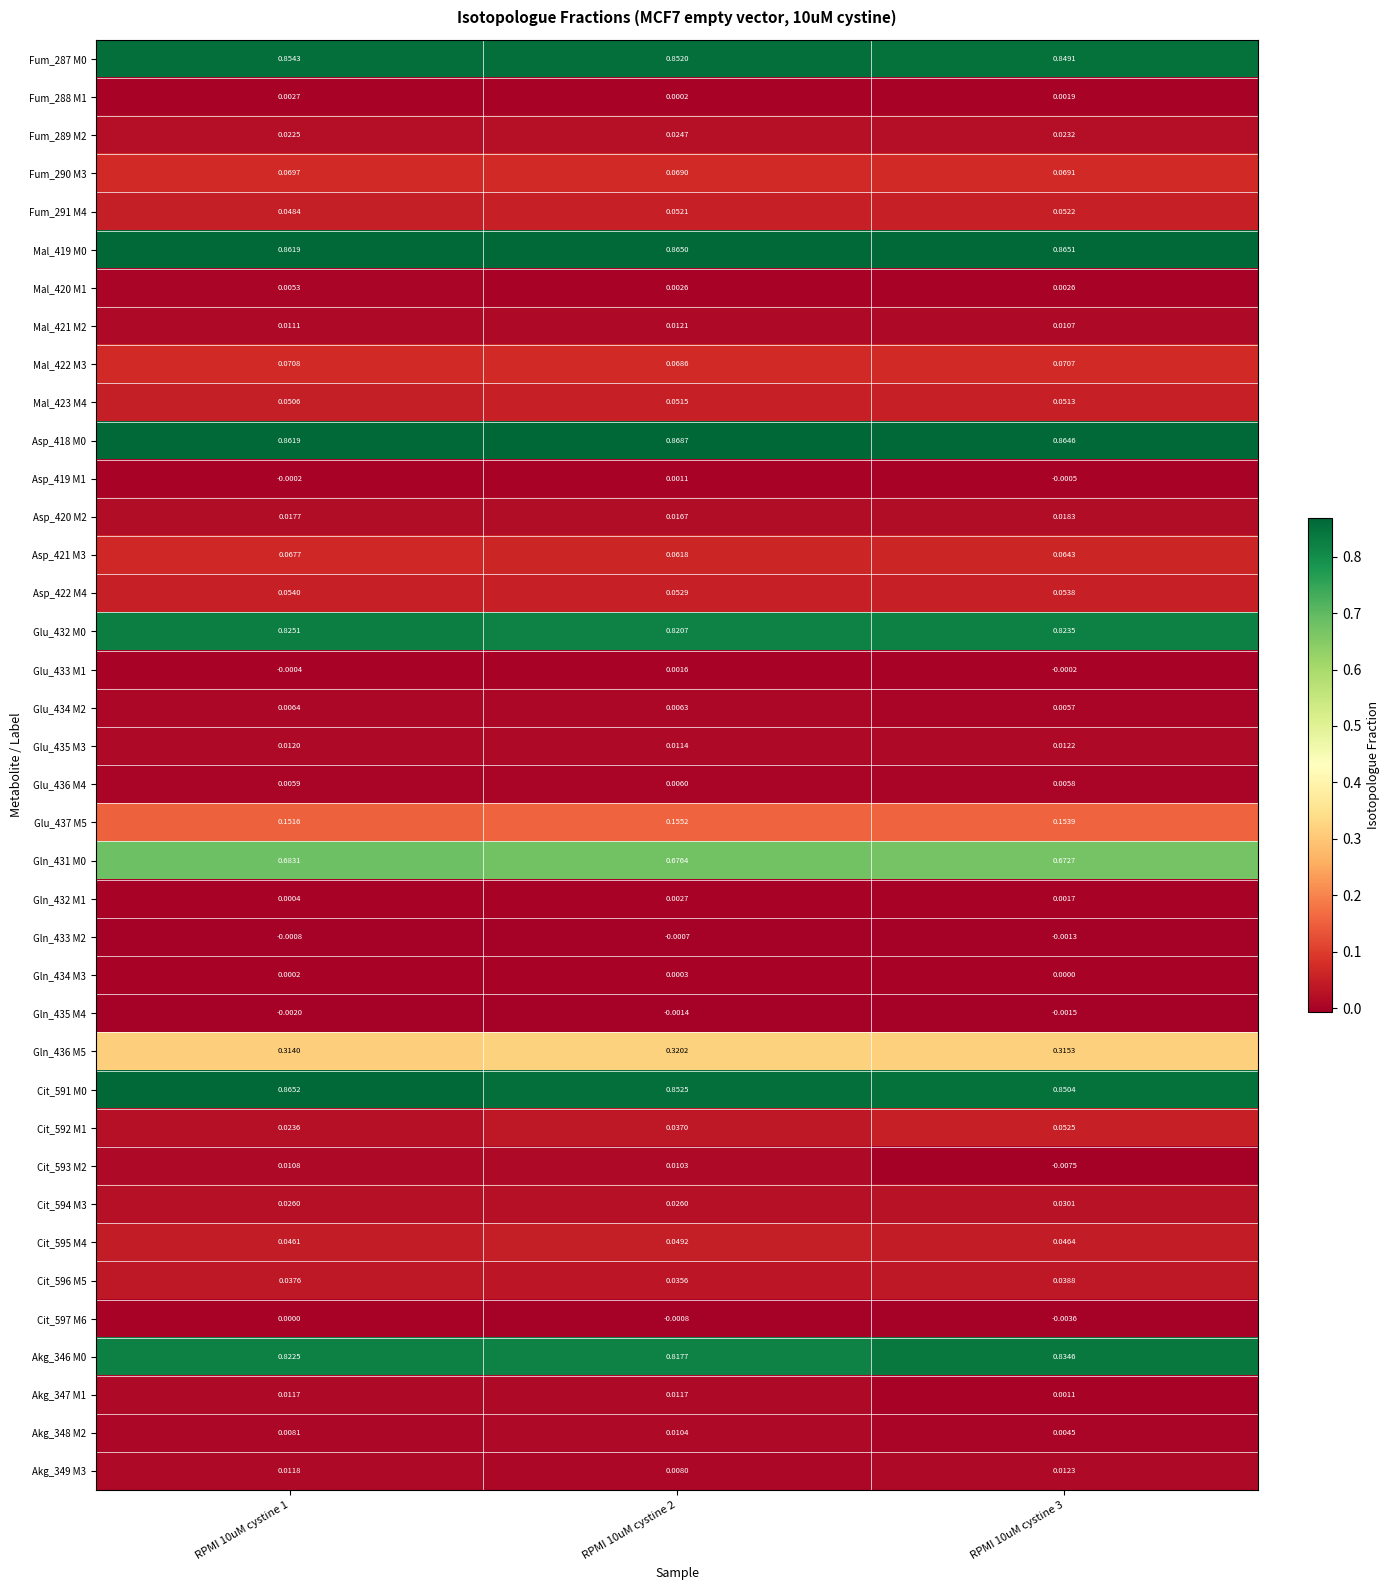

Is the value of Mal_419 M0 at RPMI 10uM cystine 3 greater than the value of Asp_421 M3 at RPMI 10uM cystine 3?

Yes